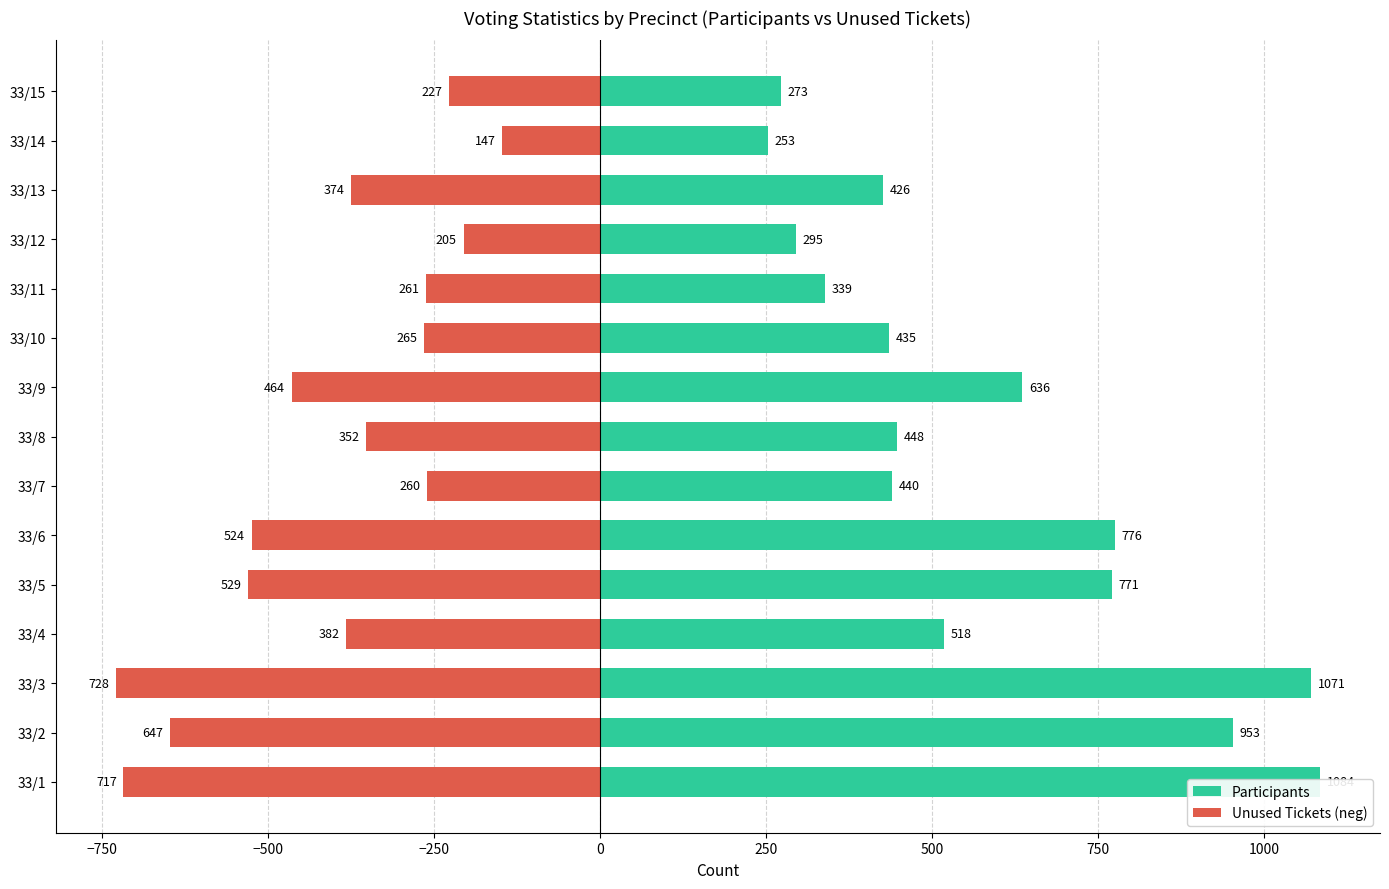

What is the value of the Participants bar at the 9th from the left?

636